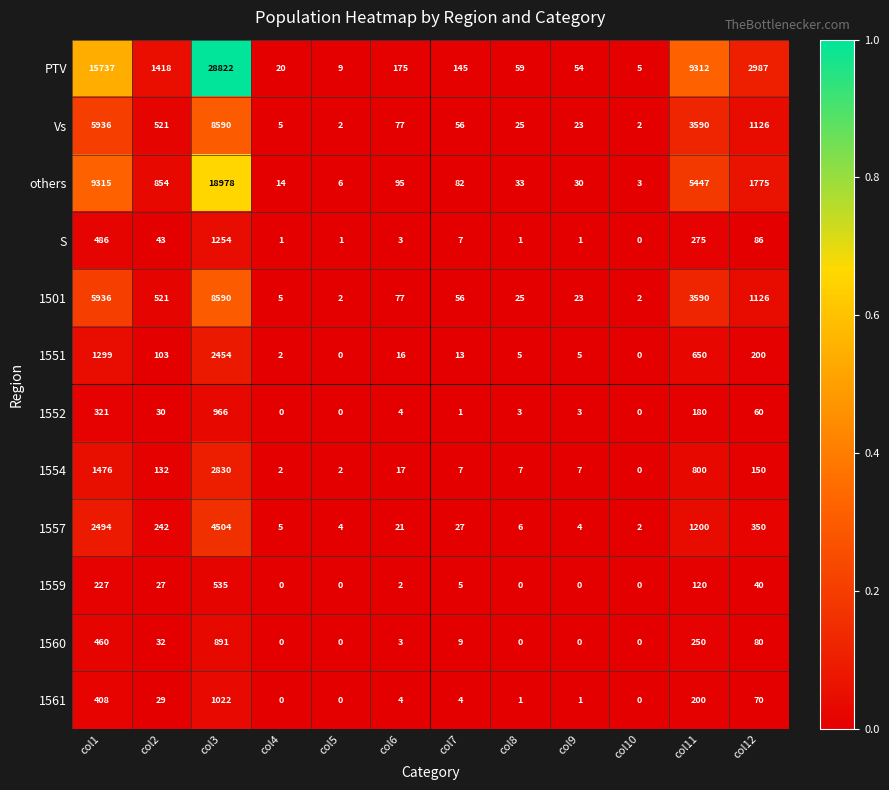

At how many categories does at least one series exceed 0?

12